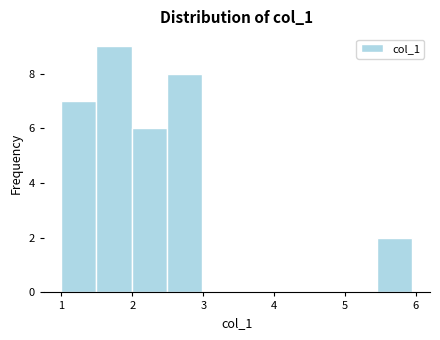

Reading left to right, transcribe this chart: for each bar, give the range it covers on the x-axis and its height. Neither the bar edges nor the heights are printed on the chart, so give them approximately, as read against the axes.

1.0 to 1.5: 7
1.5 to 2.0: 9
2.0 to 2.5: 6
2.5 to 3.0: 8
3.0 to 3.5: 0
3.5 to 4.0: 0
4.0 to 4.5: 0
4.5 to 5.0: 0
5.0 to 5.5: 0
5.5 to 6.0: 2